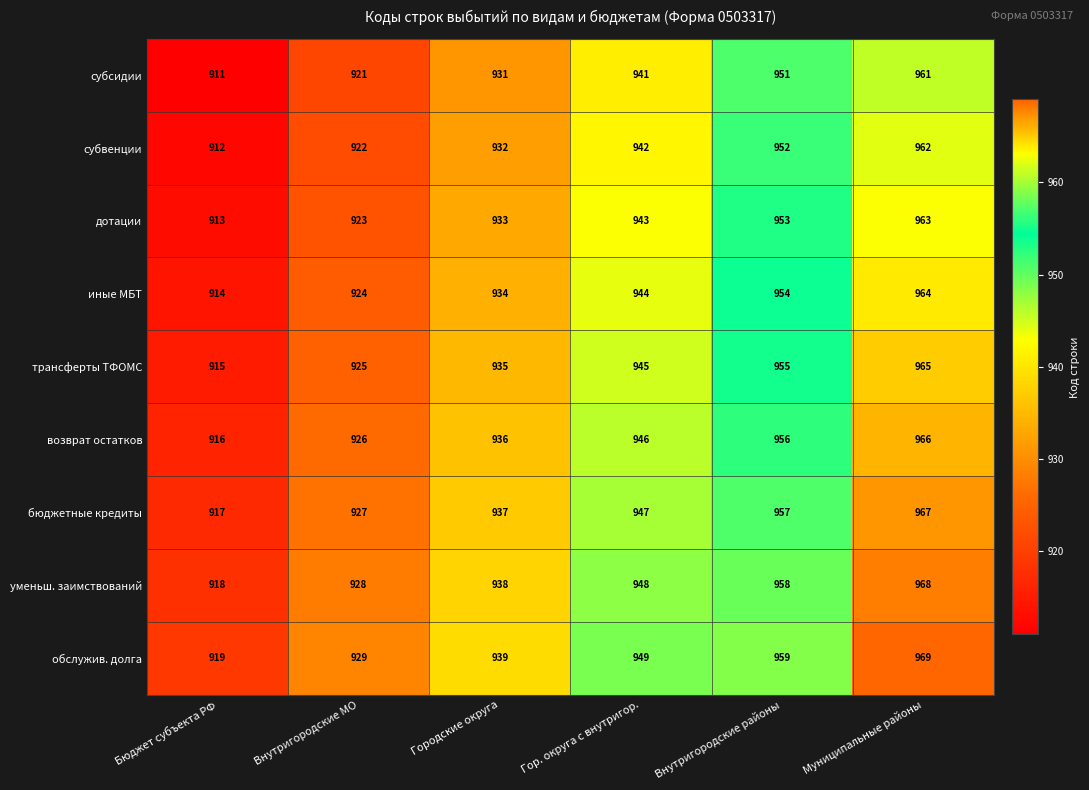

What is the difference between the highest and lowest values at Внутригородские МО?

8